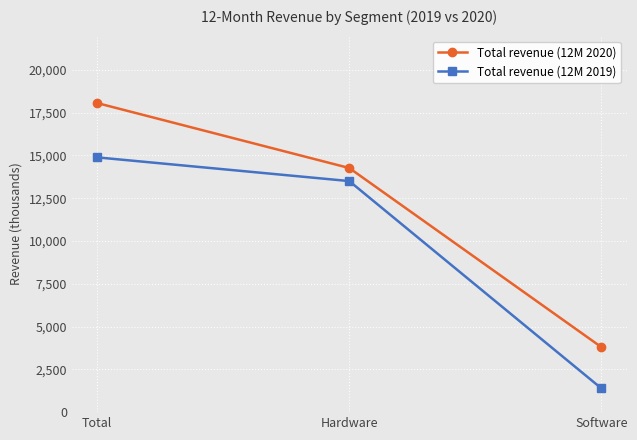

What is the value of the Total revenue (12M 2019) point at the 3rd from the left?

1386